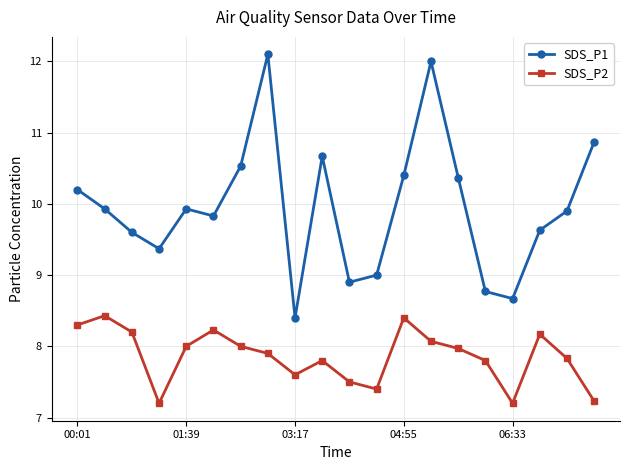

What are all the series names shown in the legend?

SDS_P1, SDS_P2